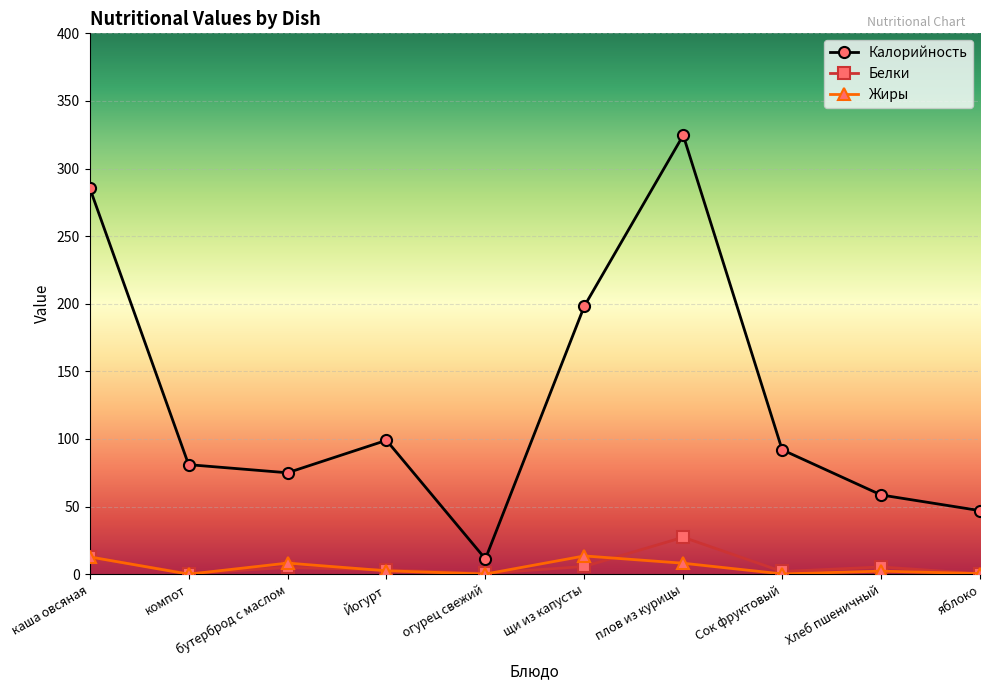

Is it true that Жиры equals 12.8 at каша овсяная?

True